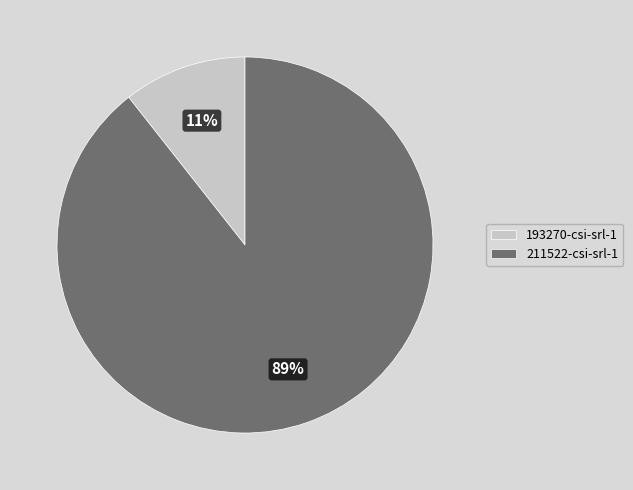

Count the number of slices in the pie.

2